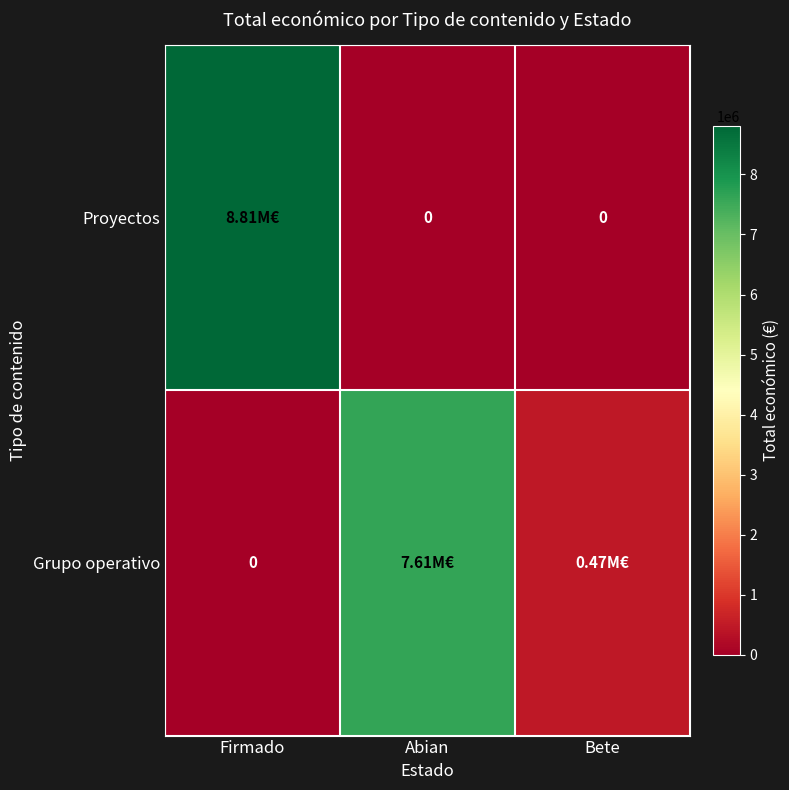

Is the value of Grupo operativo at Firmado greater than the value of Proyectos at Firmado?

No